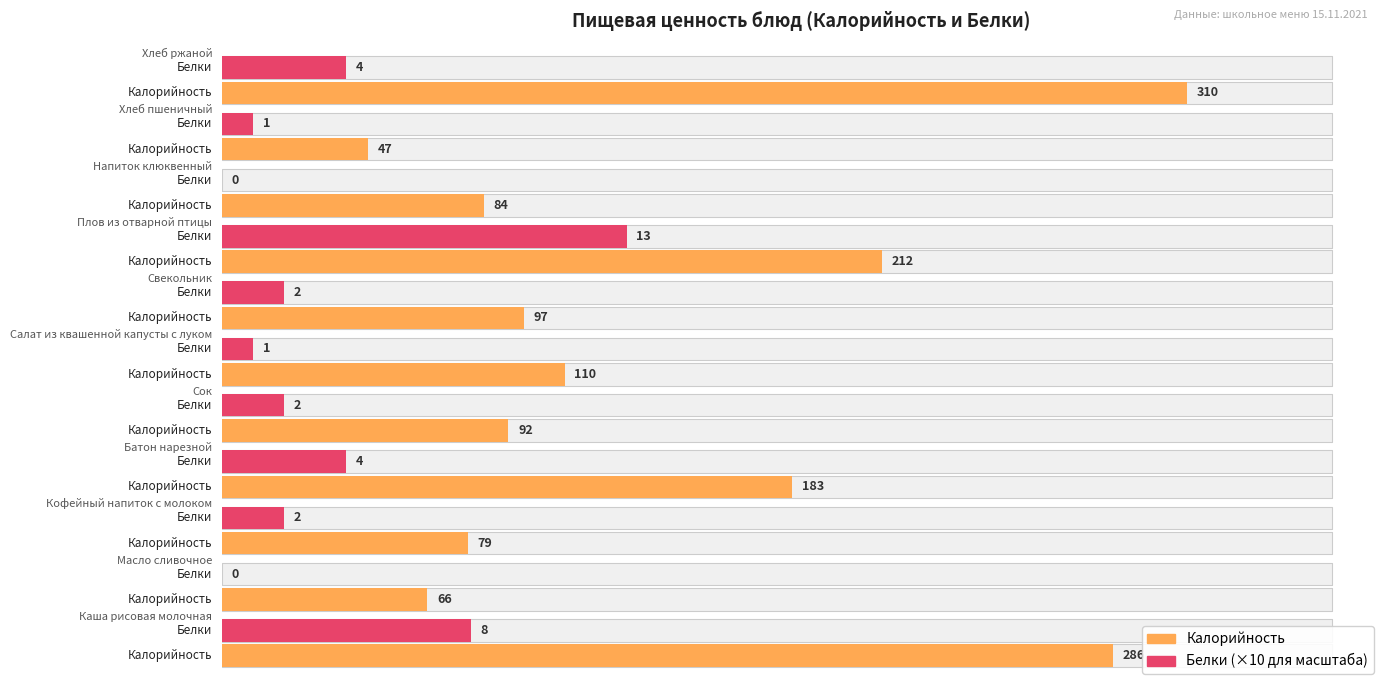

Which has a higher value, Кофейный напиток с молоком or Свекольник?

Свекольник